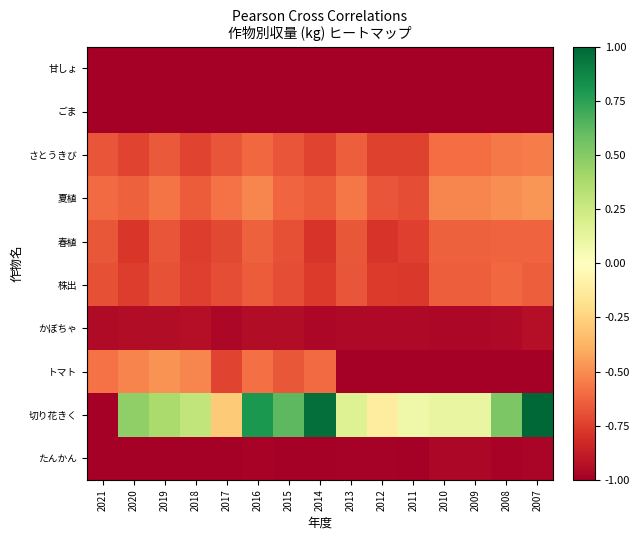

List the series in order of their peak value, lowest first.

甘しょ, ごま, たんかん, かぼちゃ, 春植, 株出, さとうきび, トマト, 夏植, 切り花きく